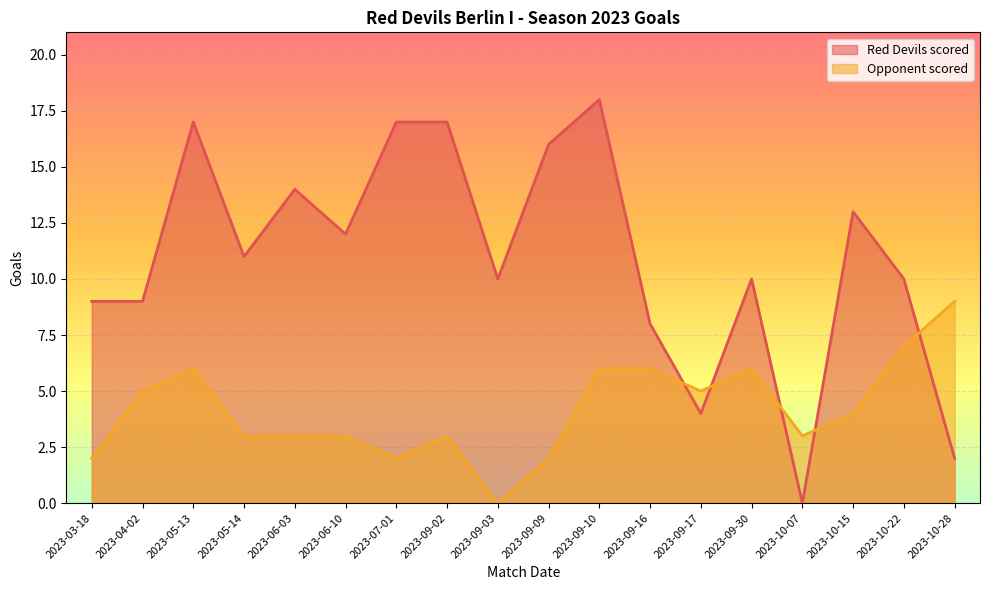

Which series has the largest total across all categories?

Red Devils scored